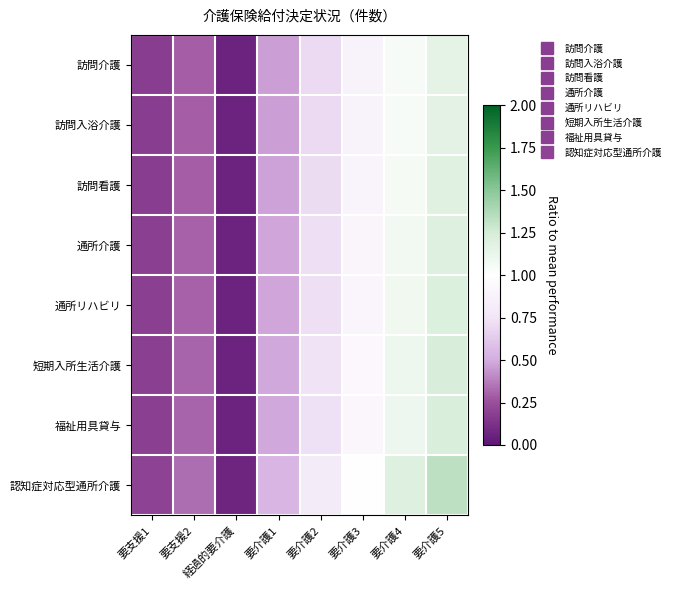

Reading left to right, transcribe all the data shown in this chart.

訪問介護: 要支援1=0.2	要支援2=0.3	経過的要介護=0.1	要介護1=0.5	要介護2=0.7	要介護3=0.9	要介護4=1.0	要介護5=1.2
訪問入浴介護: 要支援1=0.2	要支援2=0.3	経過的要介護=0.1	要介護1=0.5	要介護2=0.7	要介護3=0.9	要介護4=1.1	要介護5=1.2
訪問看護: 要支援1=0.2	要支援2=0.3	経過的要介護=0.1	要介護1=0.5	要介護2=0.7	要介護3=0.9	要介護4=1.1	要介護5=1.2
通所介護: 要支援1=0.2	要支援2=0.3	経過的要介護=0.1	要介護1=0.5	要介護2=0.7	要介護3=0.9	要介護4=1.1	要介護5=1.2
通所リハビリ: 要支援1=0.2	要支援2=0.3	経過的要介護=0.1	要介護1=0.5	要介護2=0.7	要介護3=0.9	要介護4=1.1	要介護5=1.2
短期入所生活介護: 要支援1=0.2	要支援2=0.3	経過的要介護=0.1	要介護1=0.5	要介護2=0.7	要介護3=0.9	要介護4=1.1	要介護5=1.2
福祉用具貸与: 要支援1=0.2	要支援2=0.3	経過的要介護=0.1	要介護1=0.5	要介護2=0.7	要介護3=0.9	要介護4=1.1	要介護5=1.2
認知症対応型通所介護: 要支援1=0.2	要支援2=0.3	経過的要介護=0.1	要介護1=0.5	要介護2=0.8	要介護3=1.0	要介護4=1.2	要介護5=1.3